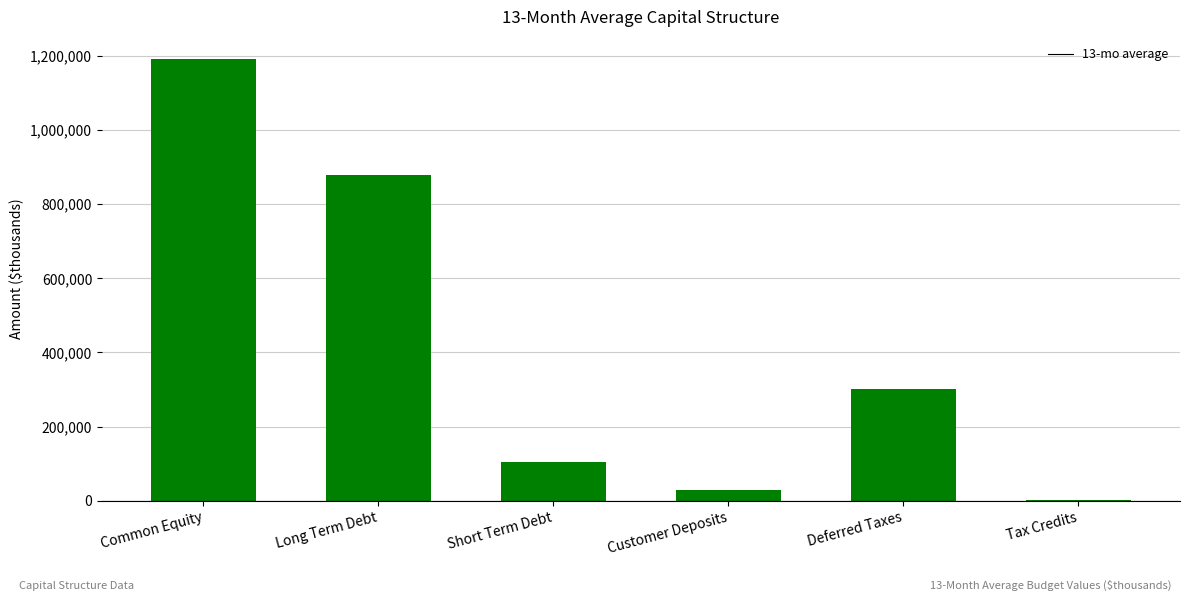

Where is the data nearest to the value 597161?

Long Term Debt